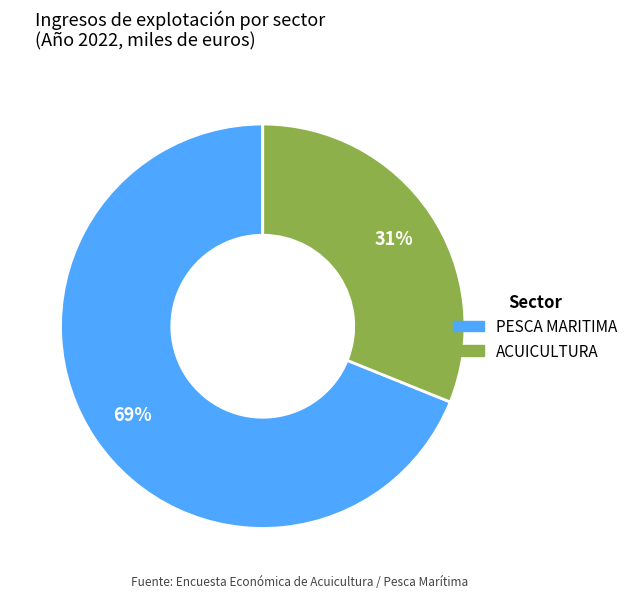

To the nearest percent, what portion does ACUICULTURA represent?

31%